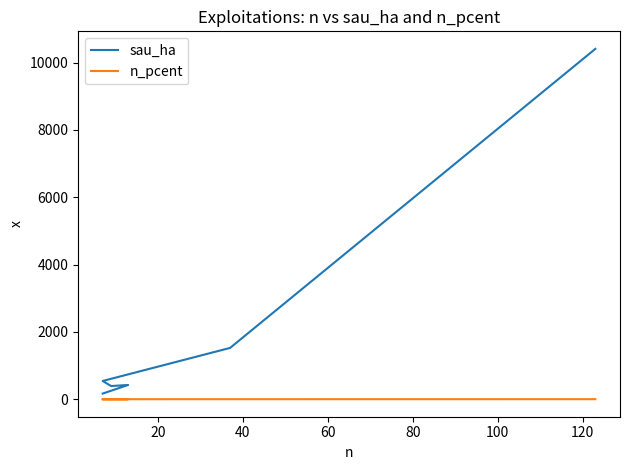

Count the number of categories in the chart.

6